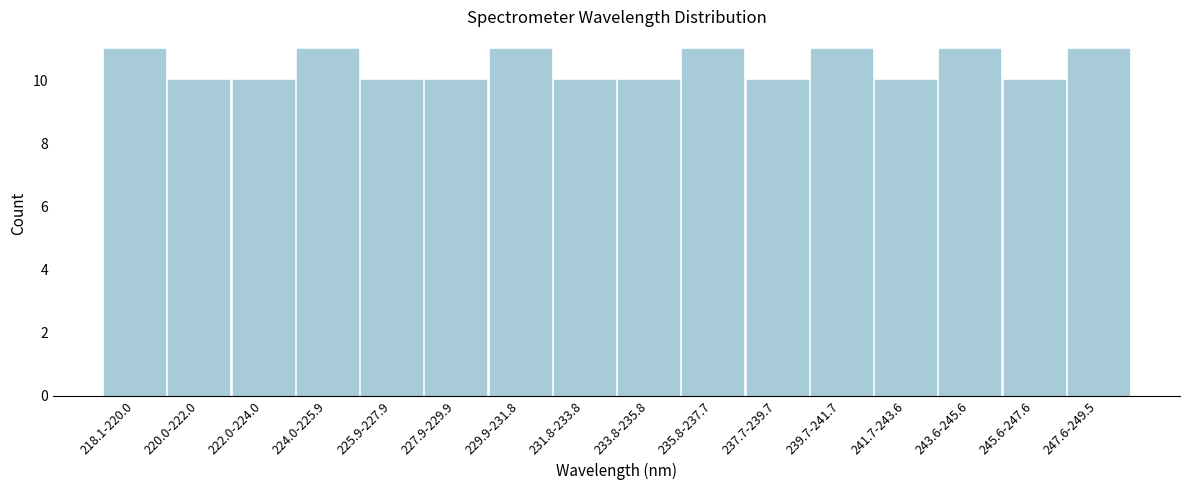

Reading left to right, list all the values displayed in this chart.

218.1-220.0=11	220.0-222.0=10	222.0-224.0=10	224.0-225.9=11	225.9-227.9=10	227.9-229.9=10	229.9-231.8=11	231.8-233.8=10	233.8-235.8=10	235.8-237.7=11	237.7-239.7=10	239.7-241.7=11	241.7-243.6=10	243.6-245.6=11	245.6-247.6=10	247.6-249.5=11